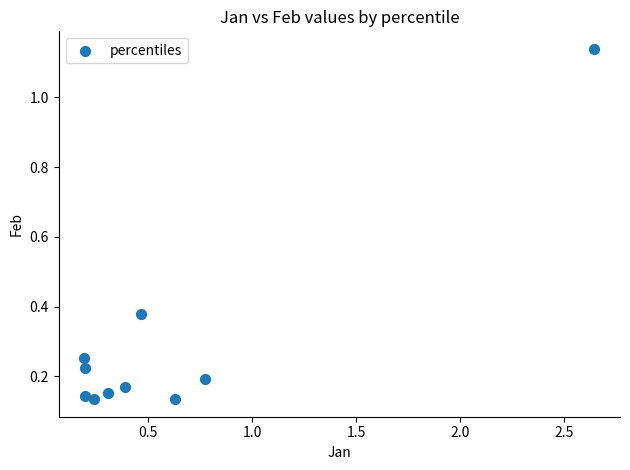

What is the average X value?

0.6